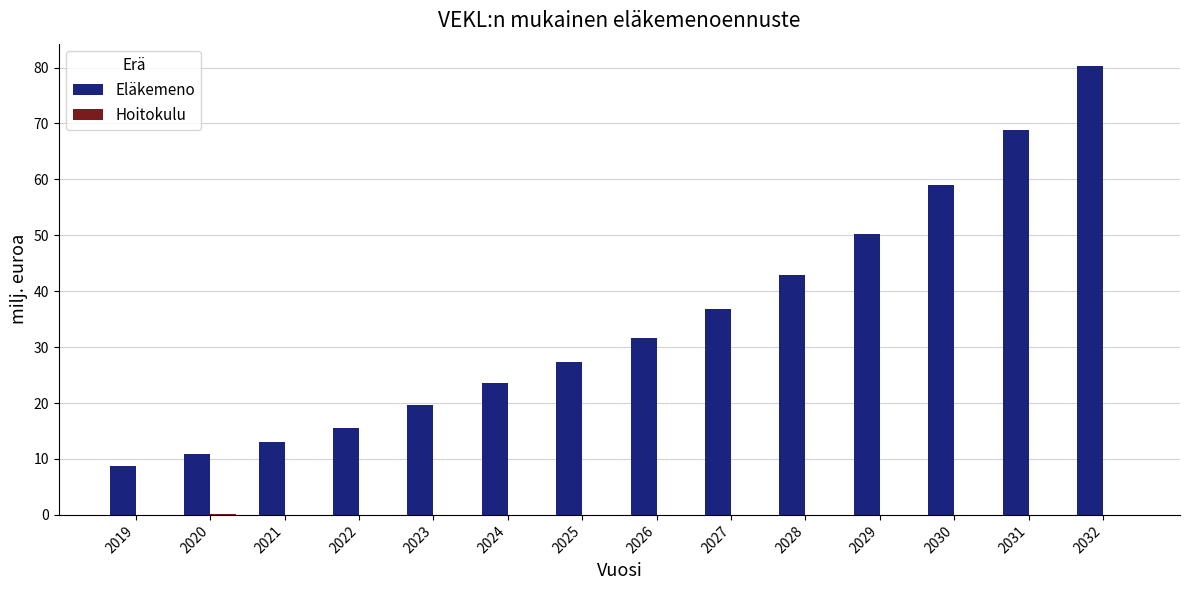

How many groups of bars are there?

14